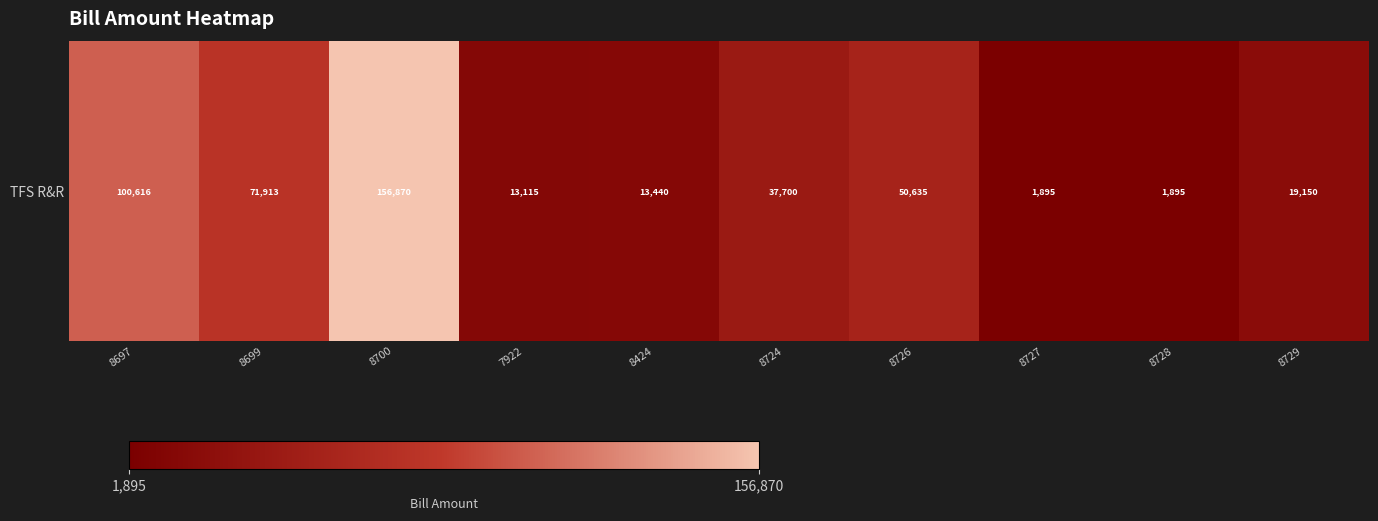

What is the greatest value displayed?

156870.3